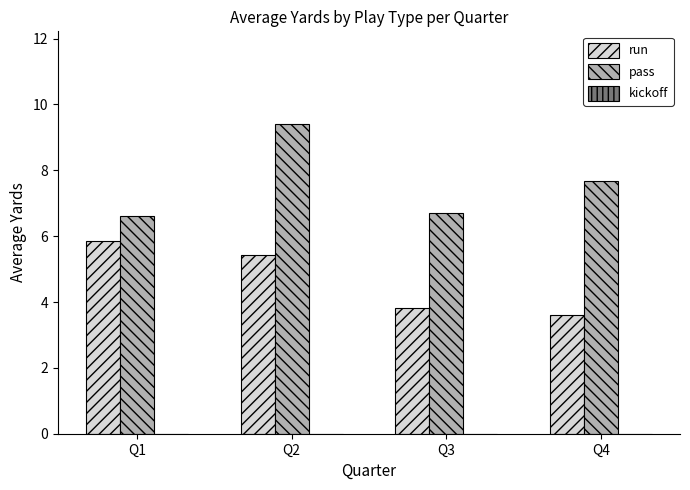

The value of run at Q3 is 3.8. True or false?

True